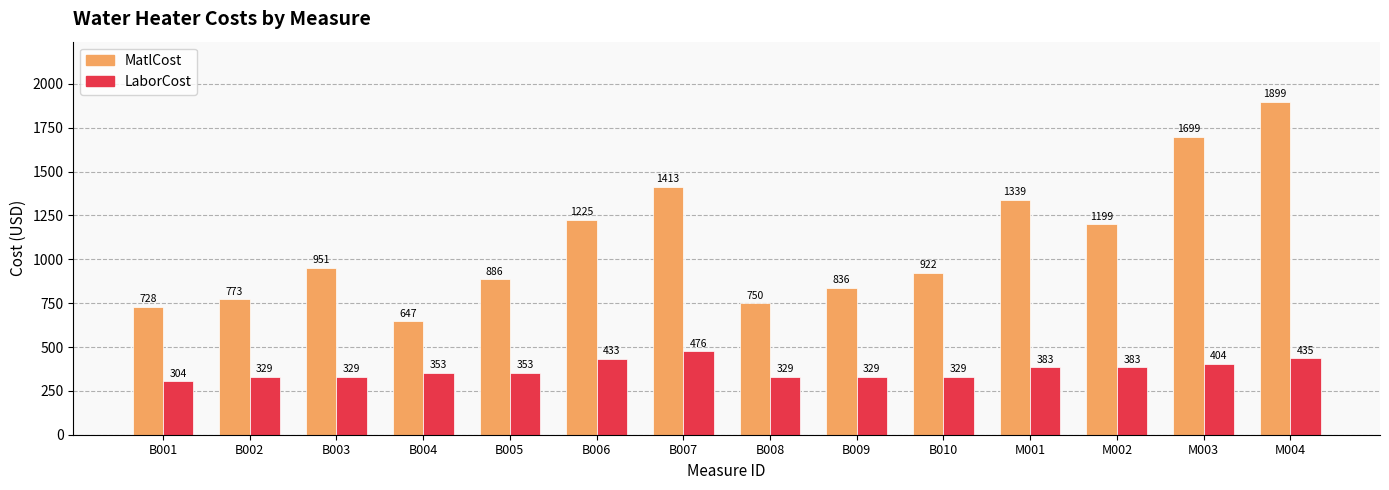

What position from the right is B004?

11